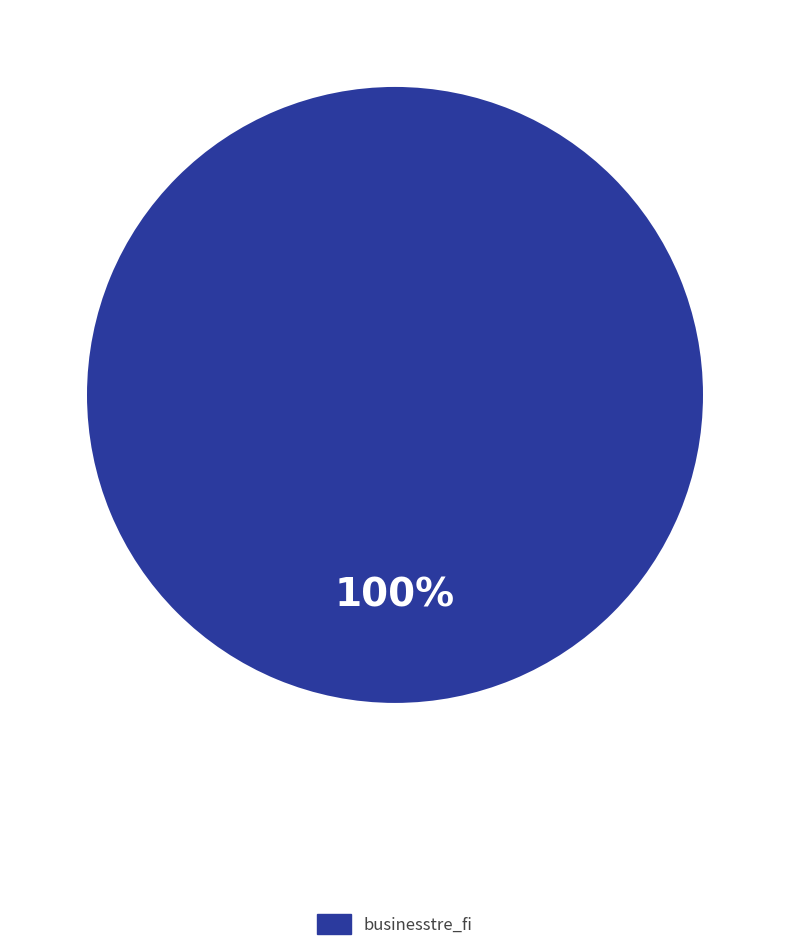

The kimmorouhiainen slice represents 0% of the pie. True or false?

True